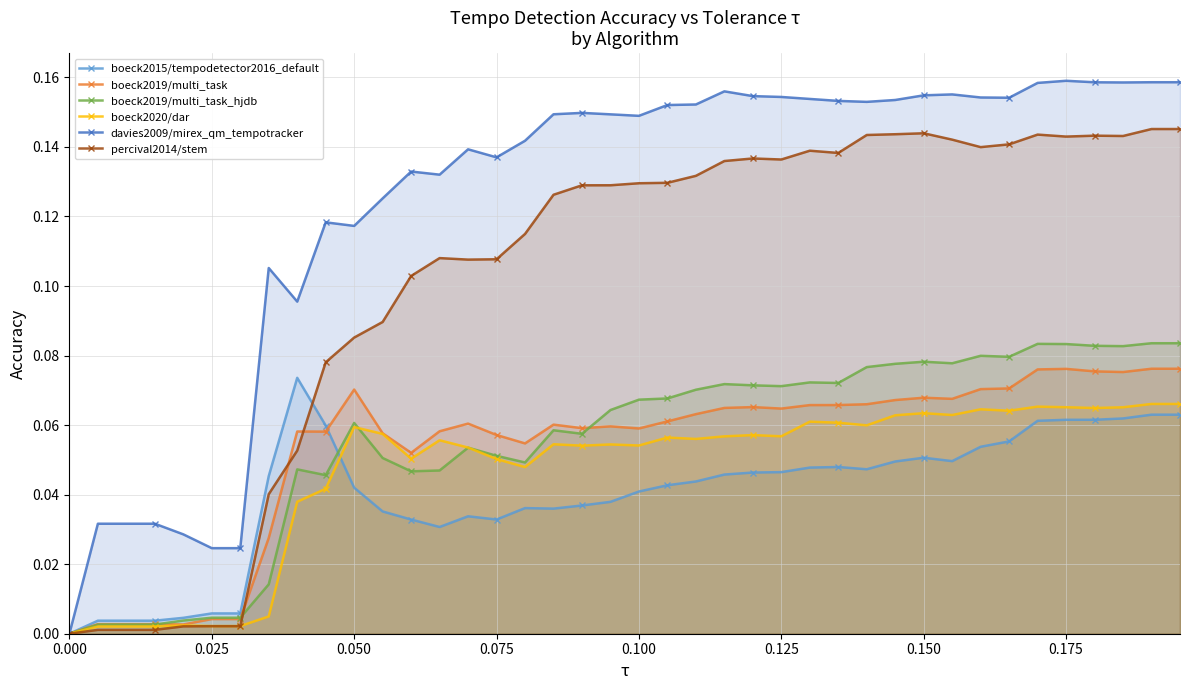

True or false: boeck2015/tempodetector2016_default and boeck2020/dar cross at least once.

True